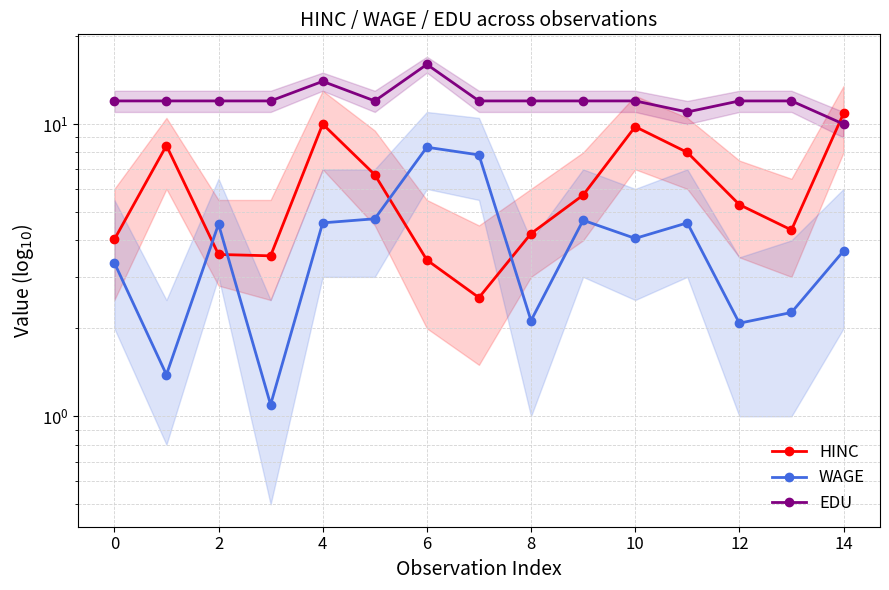

How many intersections are there between HINC and WAGE?

4